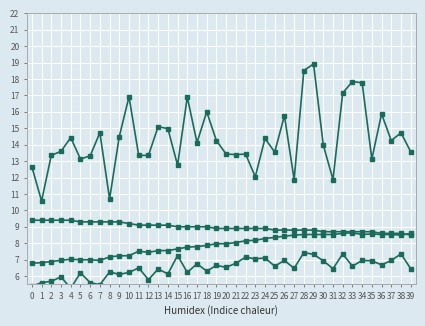

What is the value of the Humidity(scaled) point at the 7th from the left?

7.0